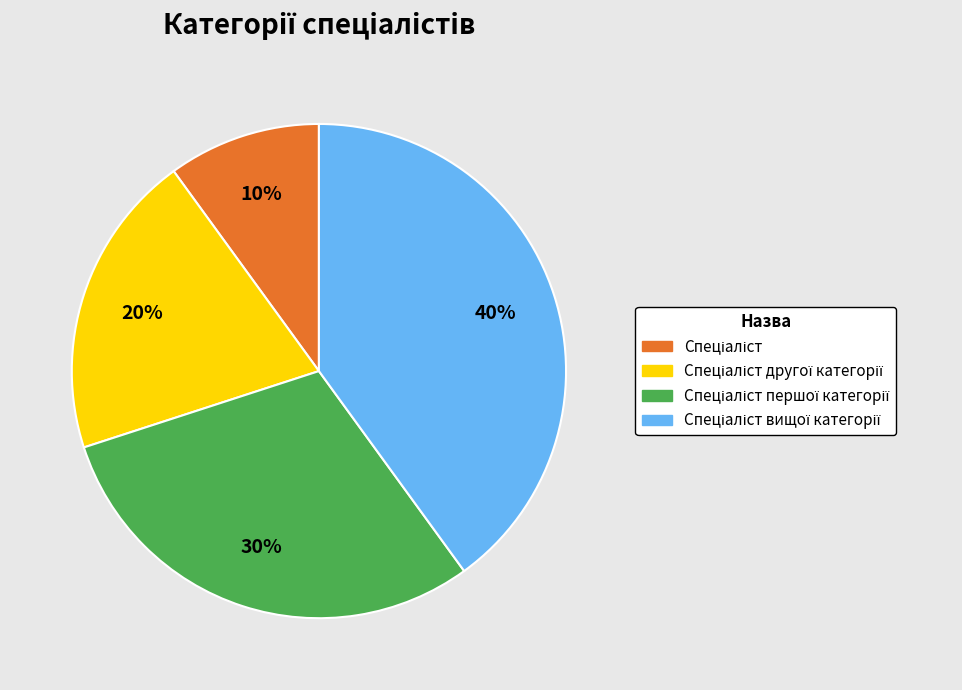

Does any single category account for the majority?

No